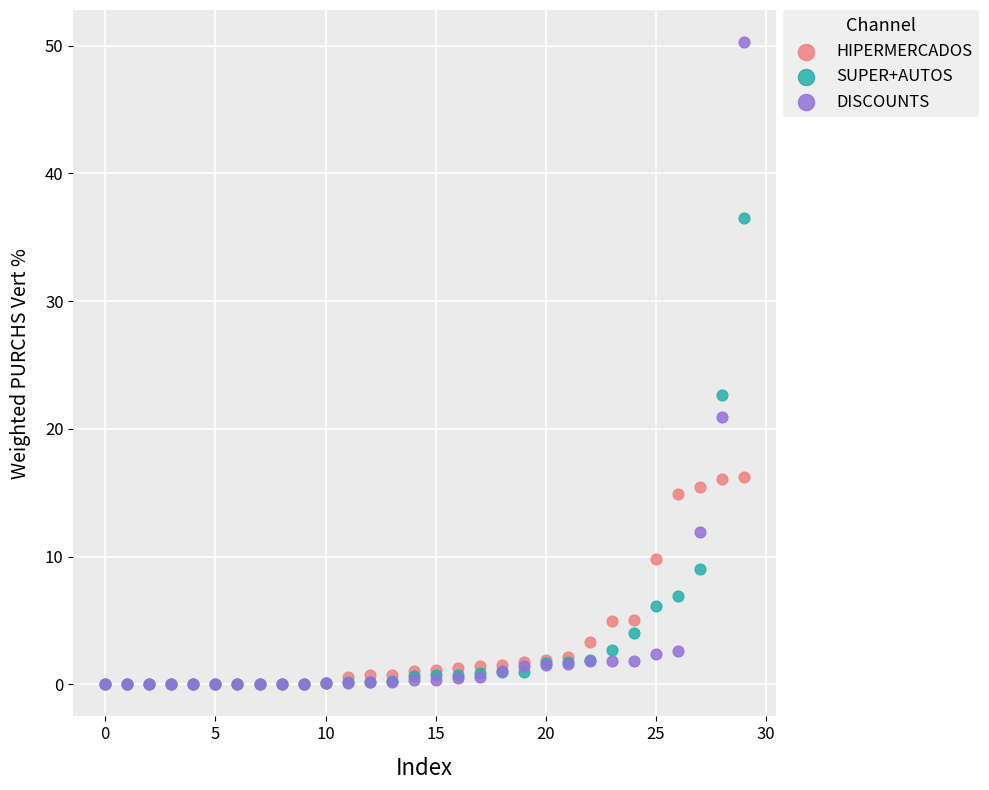

What are all the series names shown in the legend?

HIPERMERCADOS, SUPER+AUTOS, DISCOUNTS